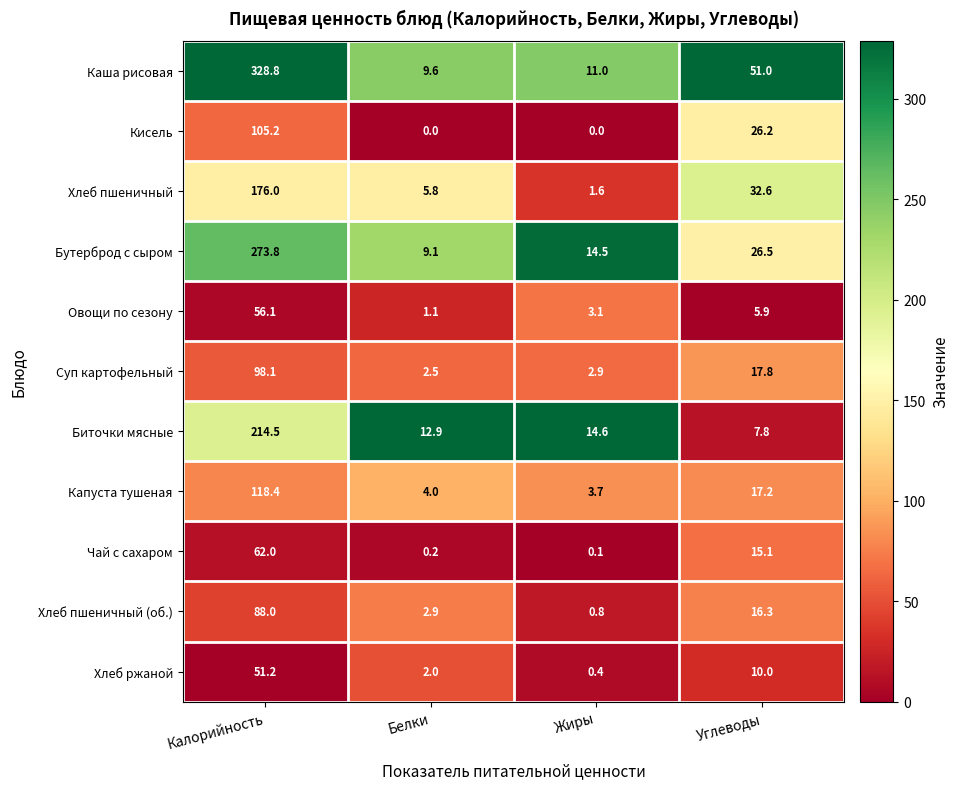

At which label is Каша рисовая closest to 169?

Углеводы